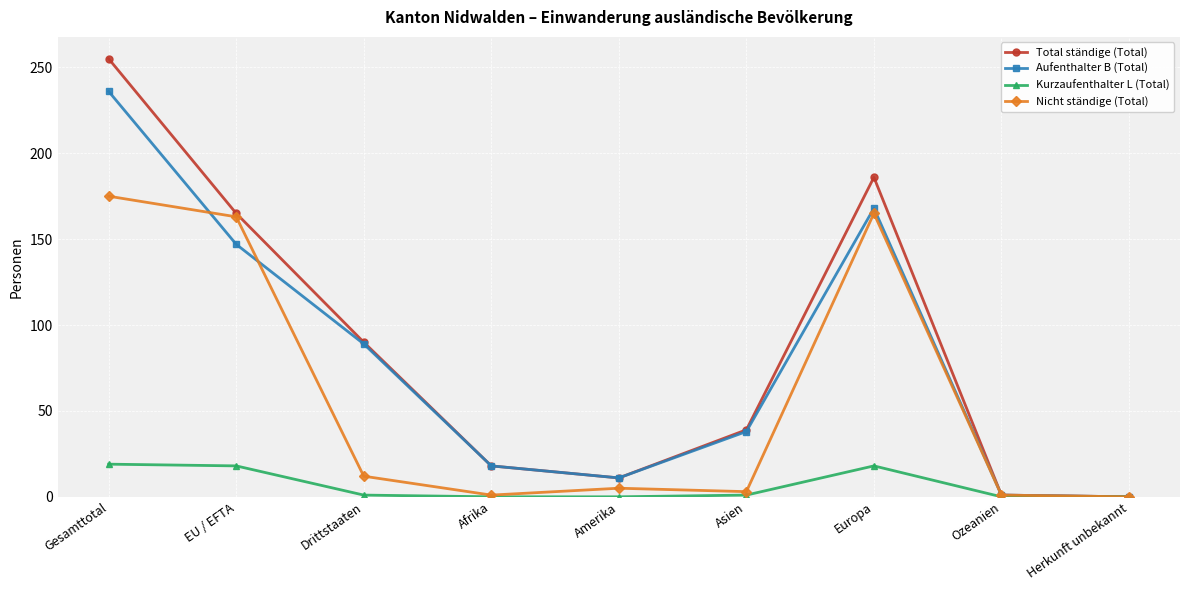

At which category is the sum across all series the highest?

Gesamttotal